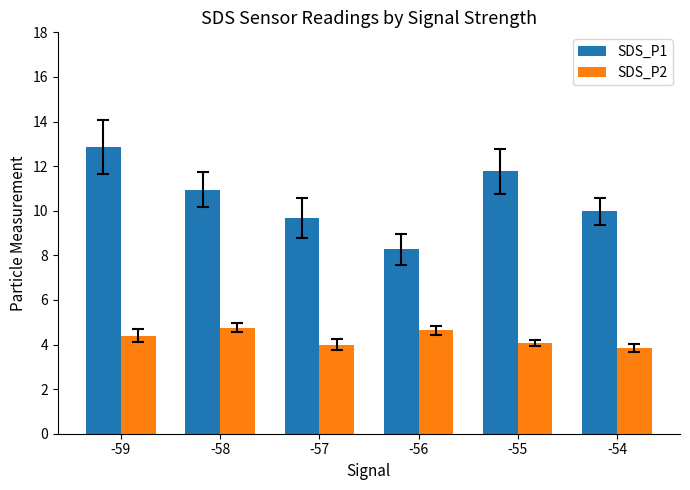

Which series has the largest total across all categories?

SDS_P1